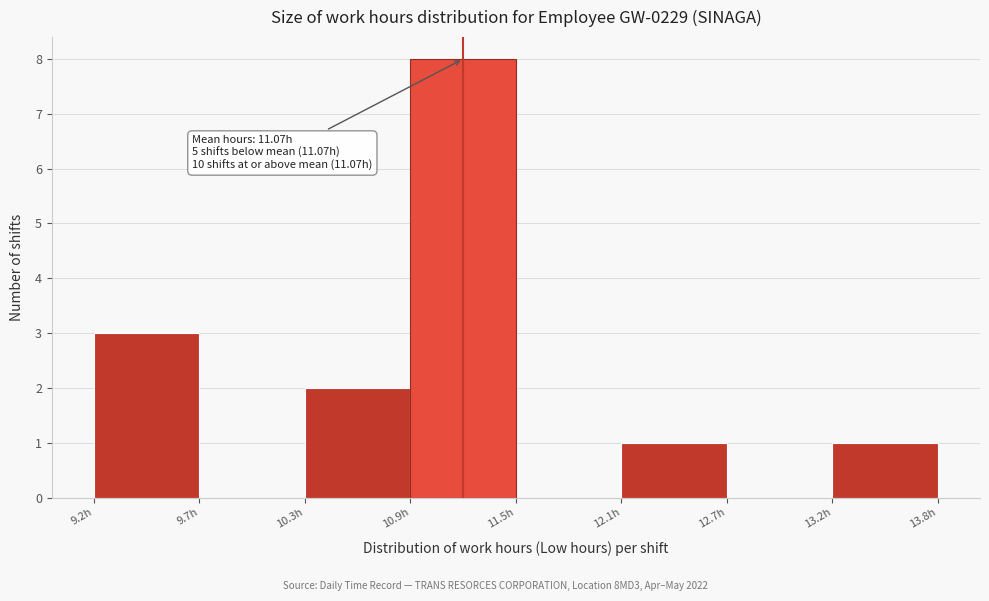

Which range on the x-axis has the tallest bar?

10.9 to 11.5